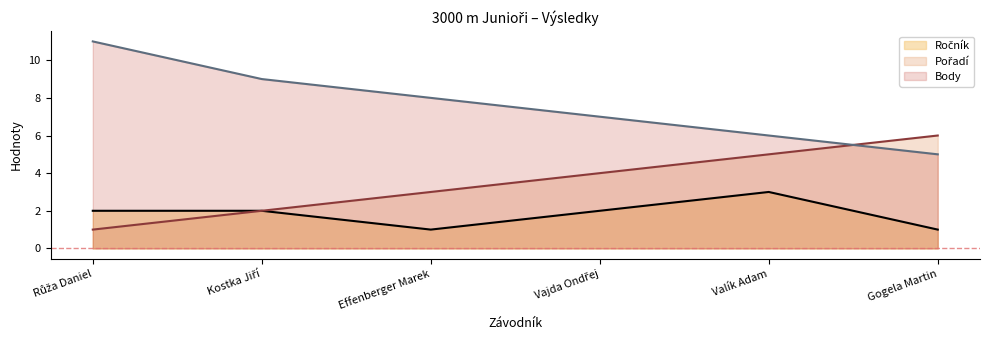

What are all the series names shown in the legend?

Ročník, Pořadí, Body